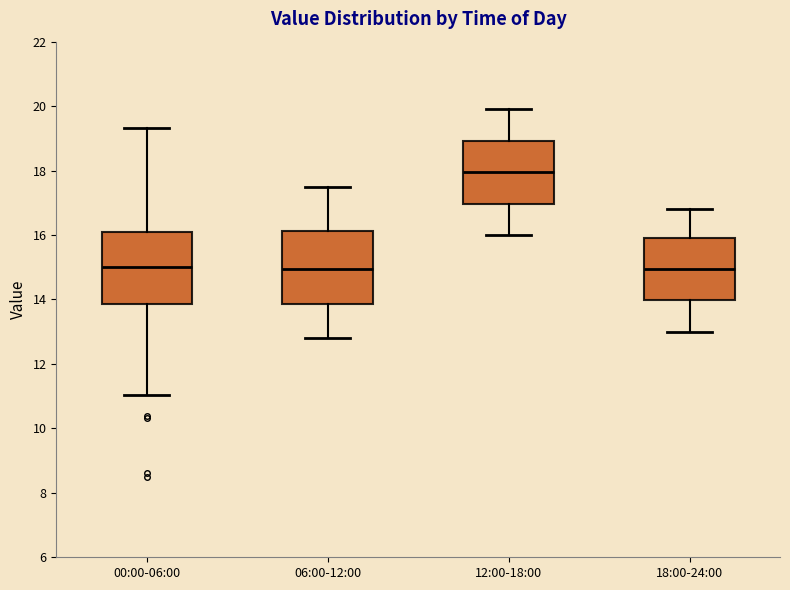

Where is the upper edge of the box for 00:00-06:00 on the y-axis? The values are not printed on the chart, so give them approximately, as read against the axis.

16.0